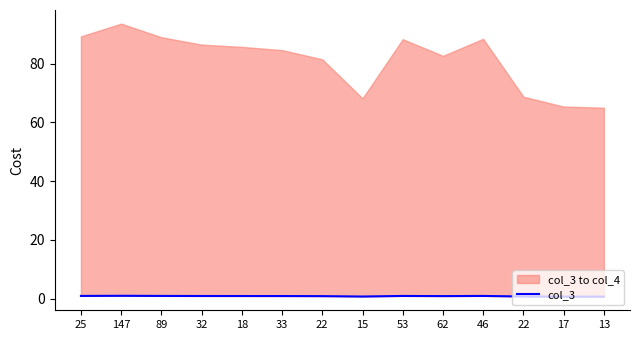

What is the average value?

0.8